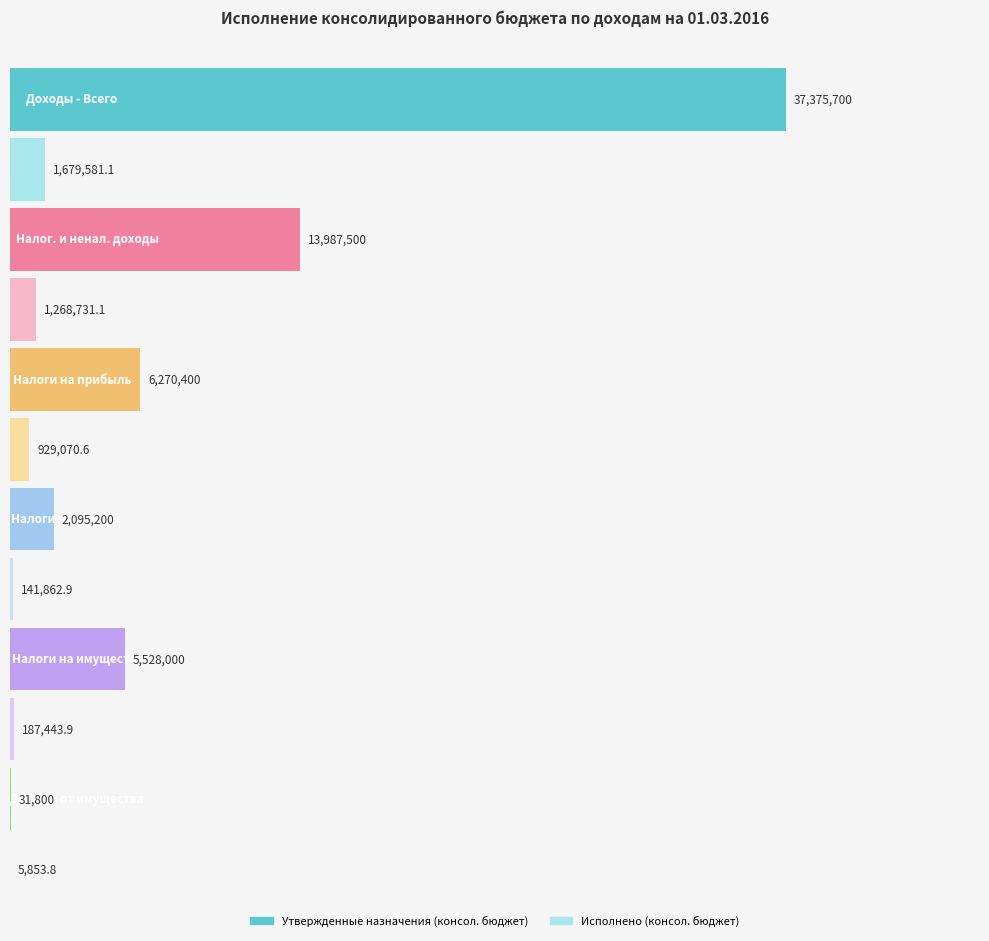

What is the maximum value for Утвержденные назначения (консол. бюджет)?

37375700.0